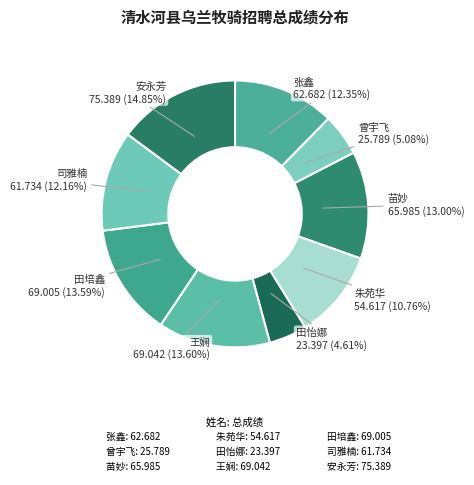

Count the number of slices in the pie.

9